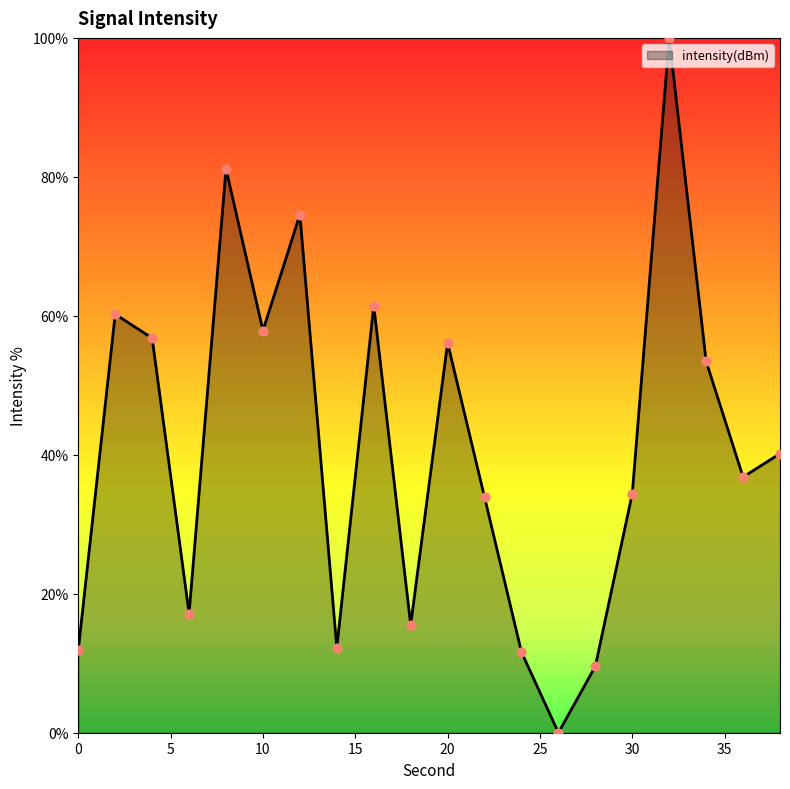

What is the maximum value shown in the chart?

100.0